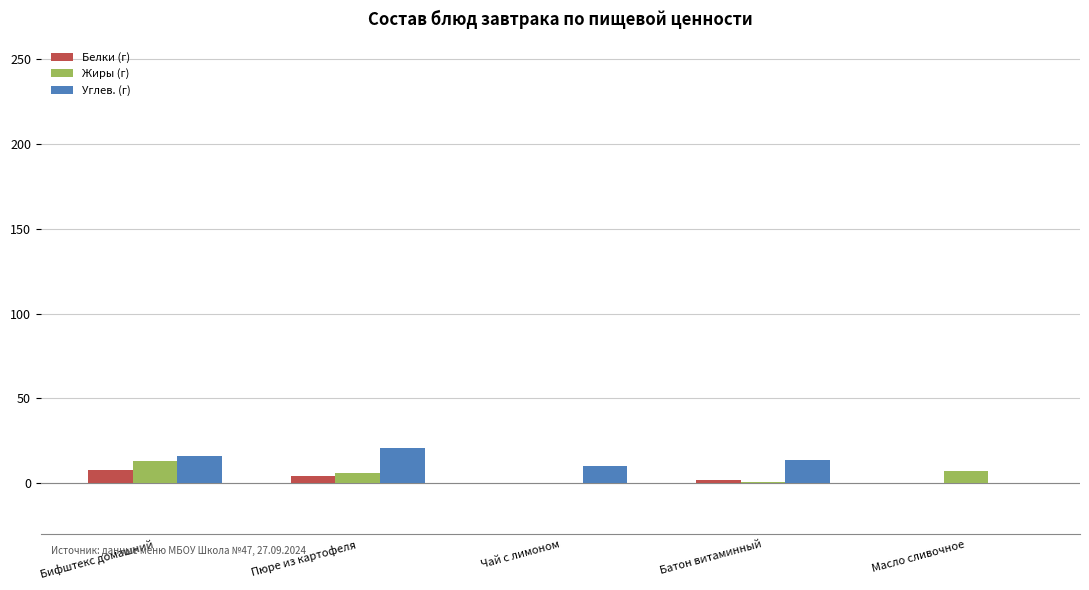

What are all the series names shown in the legend?

Белки (г), Жиры (г), Углев. (г)